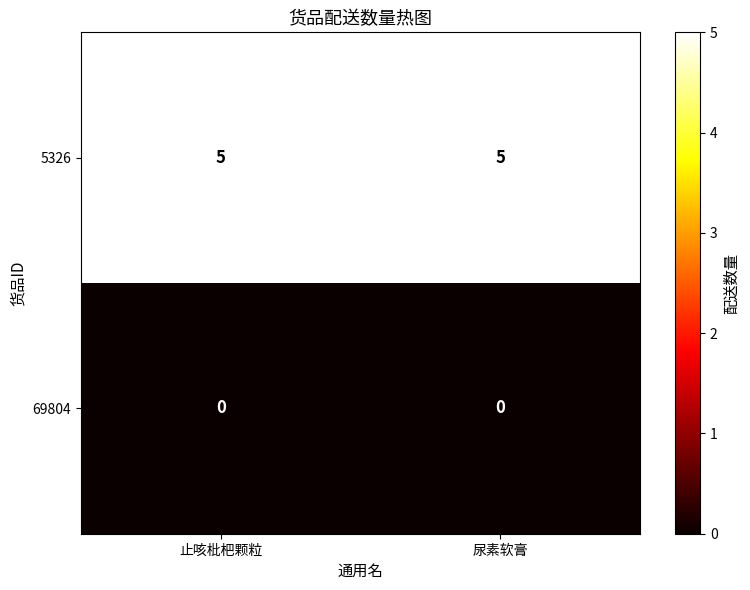

What is the greatest value displayed?

5